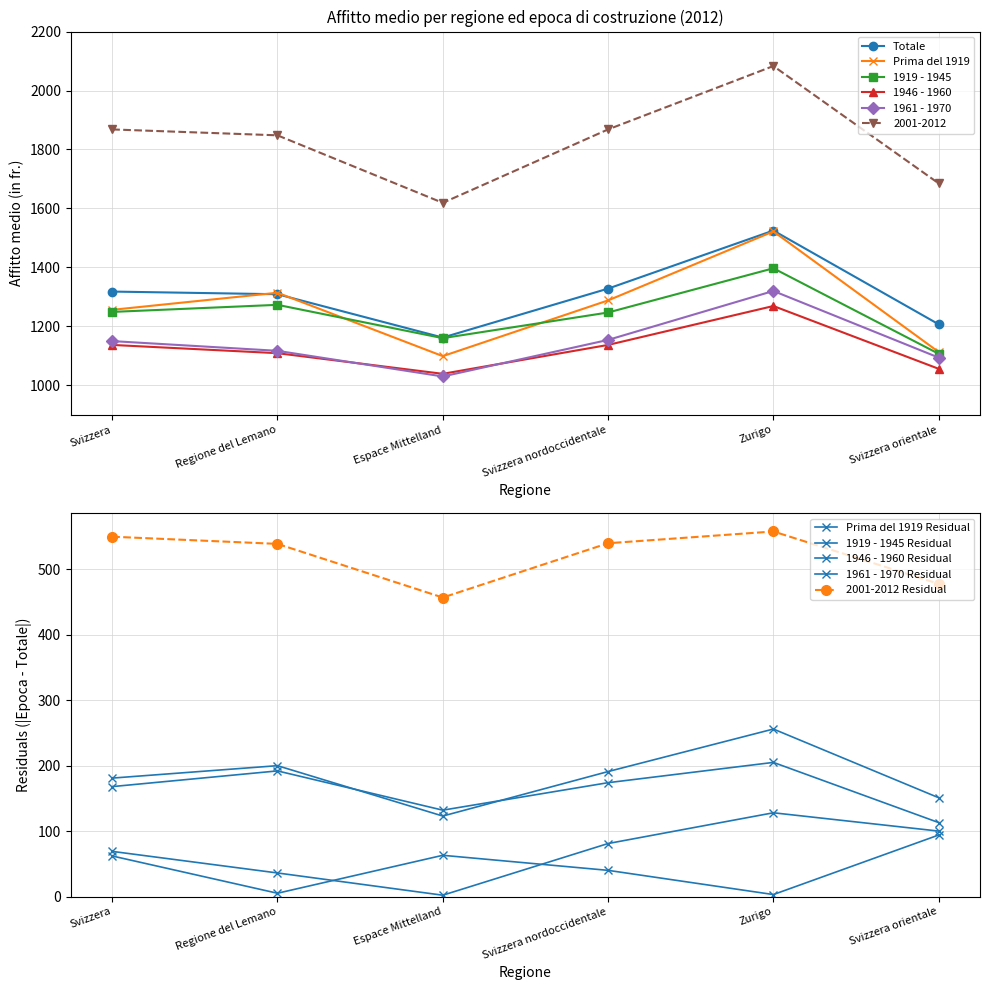

How many series are shown in this chart?

6